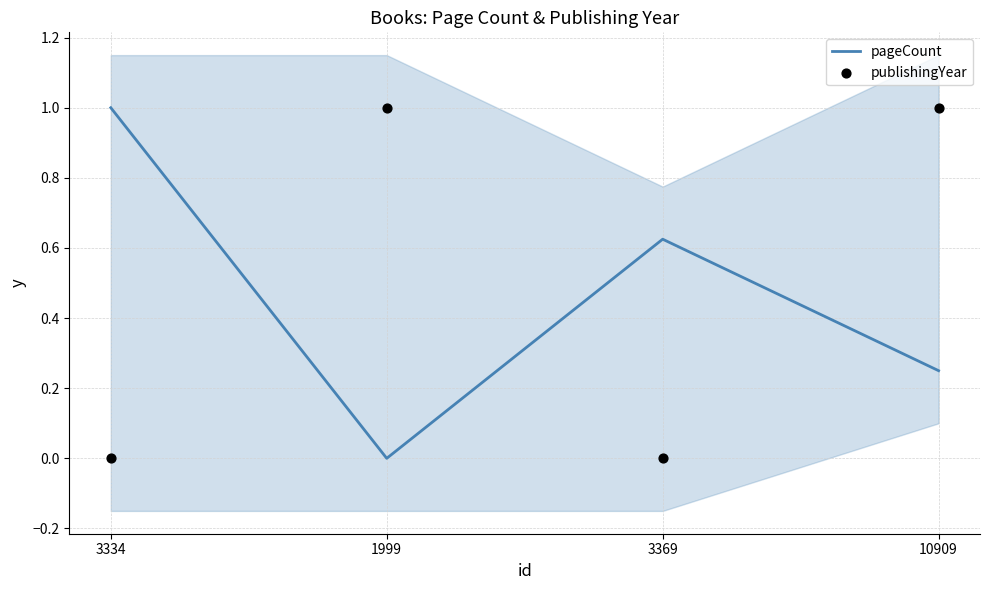

Which series contains the highest Y value?

pageCount